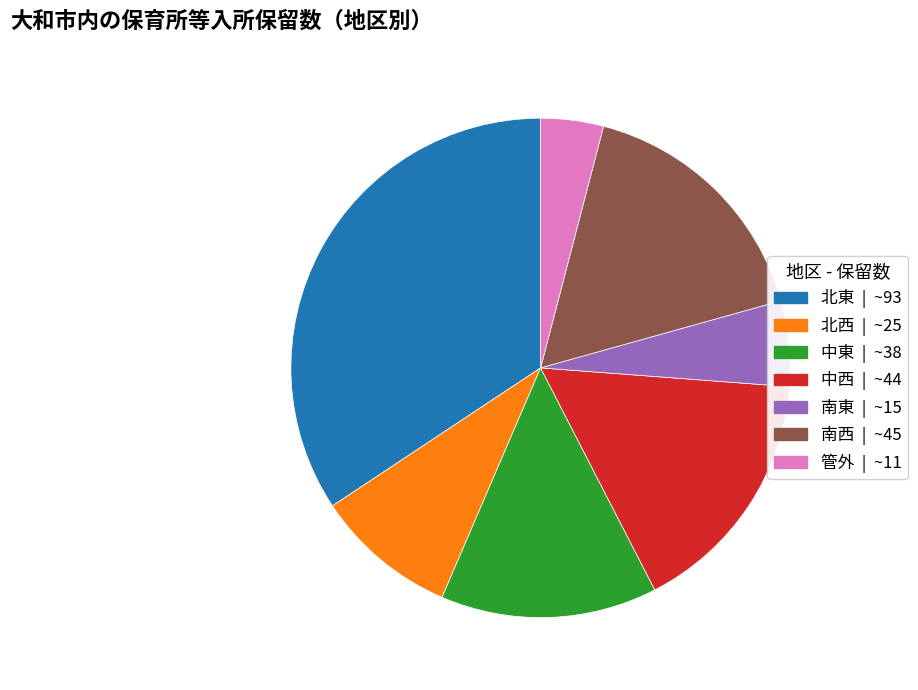

Which has a higher value, 北西 or 北東?

北東